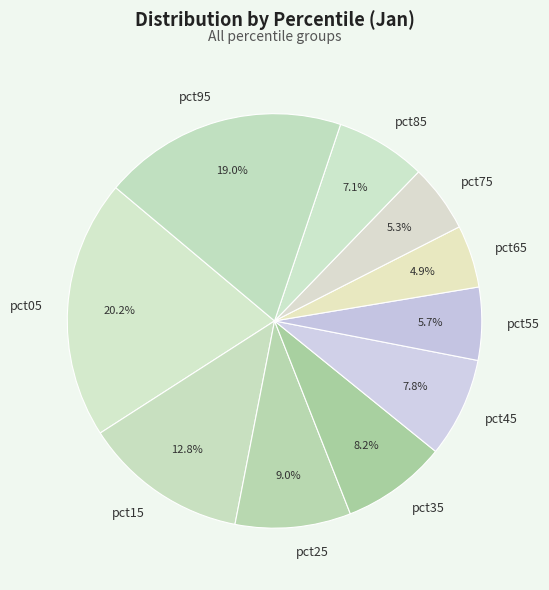

Which category has the biggest portion of the pie?

pct05